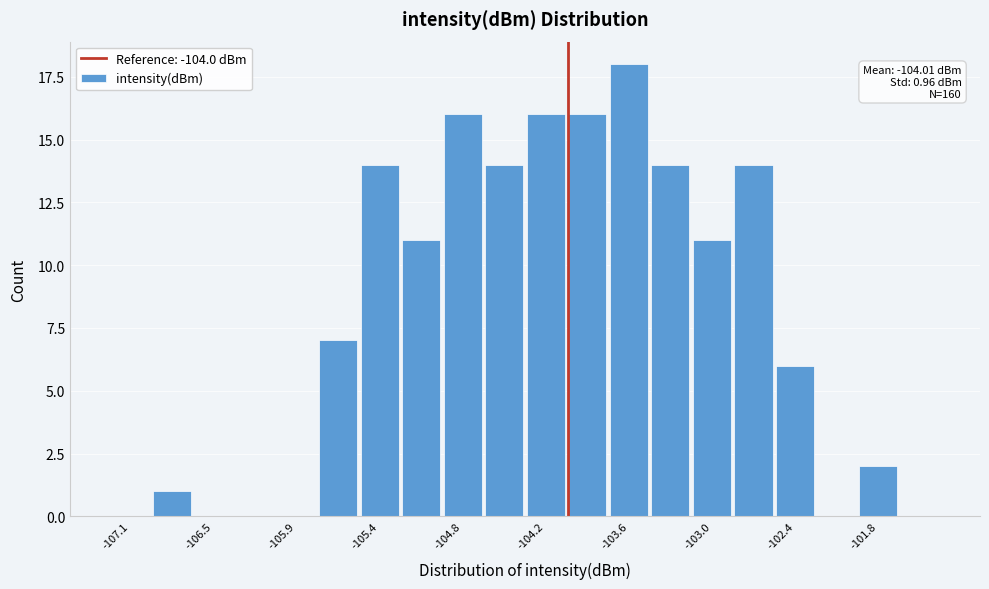

Read against the x-axis, roughly where is the centre of the tallest bar?

-103.6